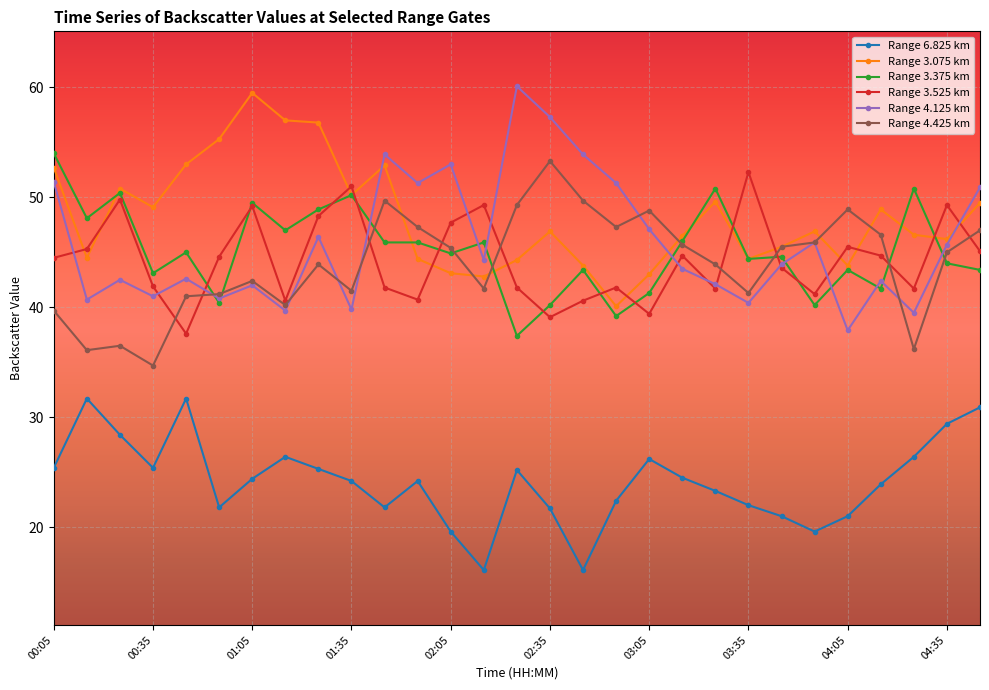

How many interior local peaks does the Range 4.125 km series have?

9